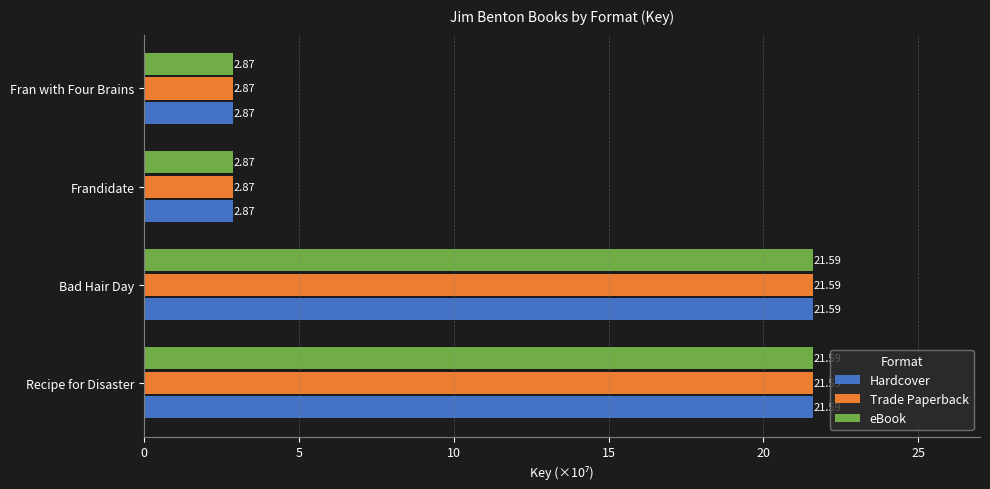

What is the difference between the maximum and minimum values in the eBook series?

18.7